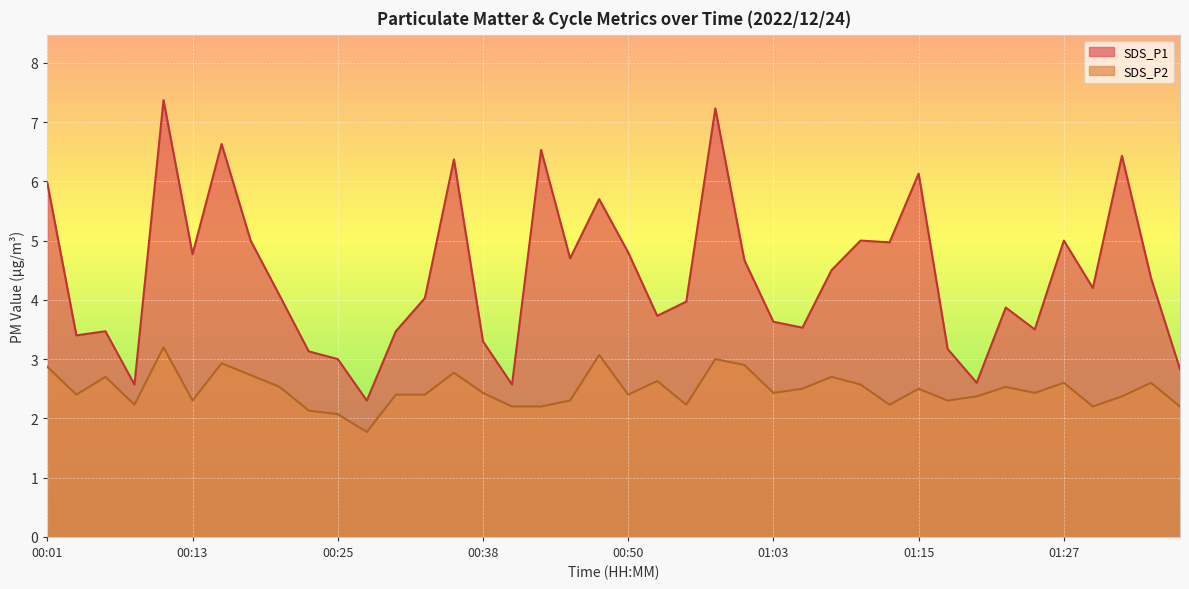

How many data points in SDS_P1 are less than 4?

18